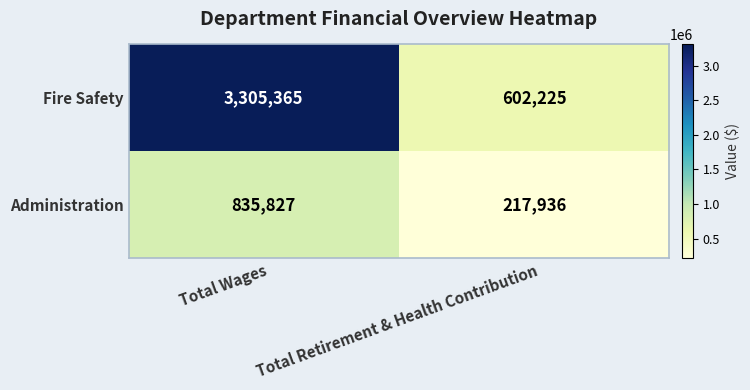

The value of Fire Safety at Total Retirement & Health Contribution is 602225. True or false?

True